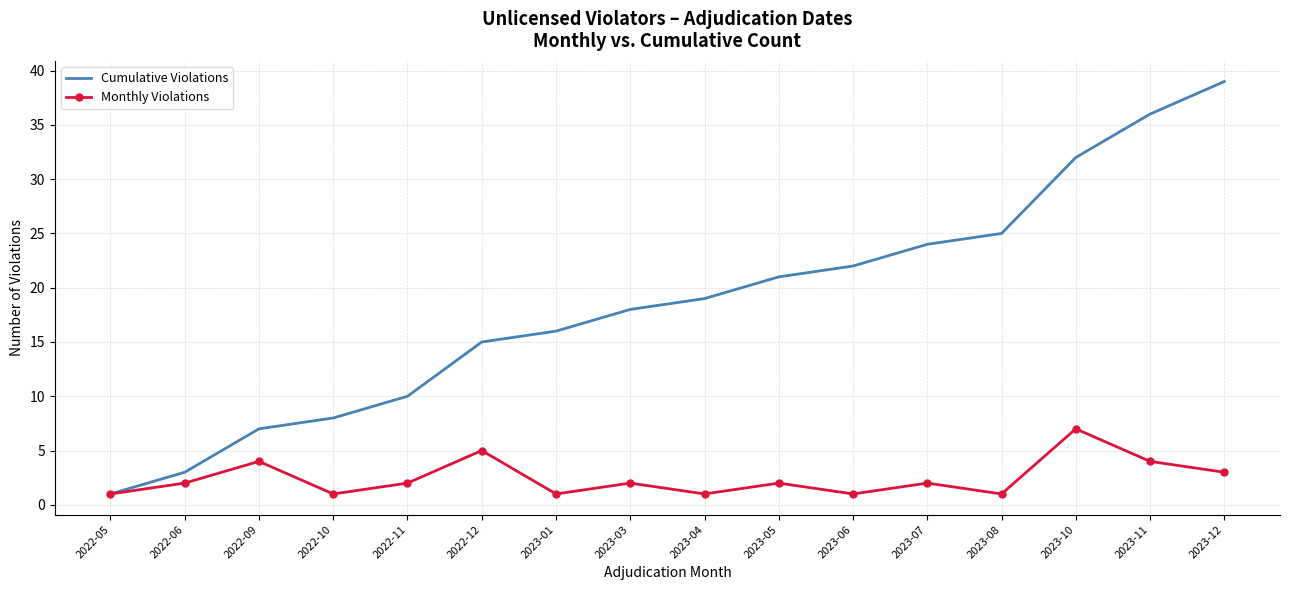

Rank the series at 2023-08 from lowest to highest value.

Monthly Violations, Cumulative Violations